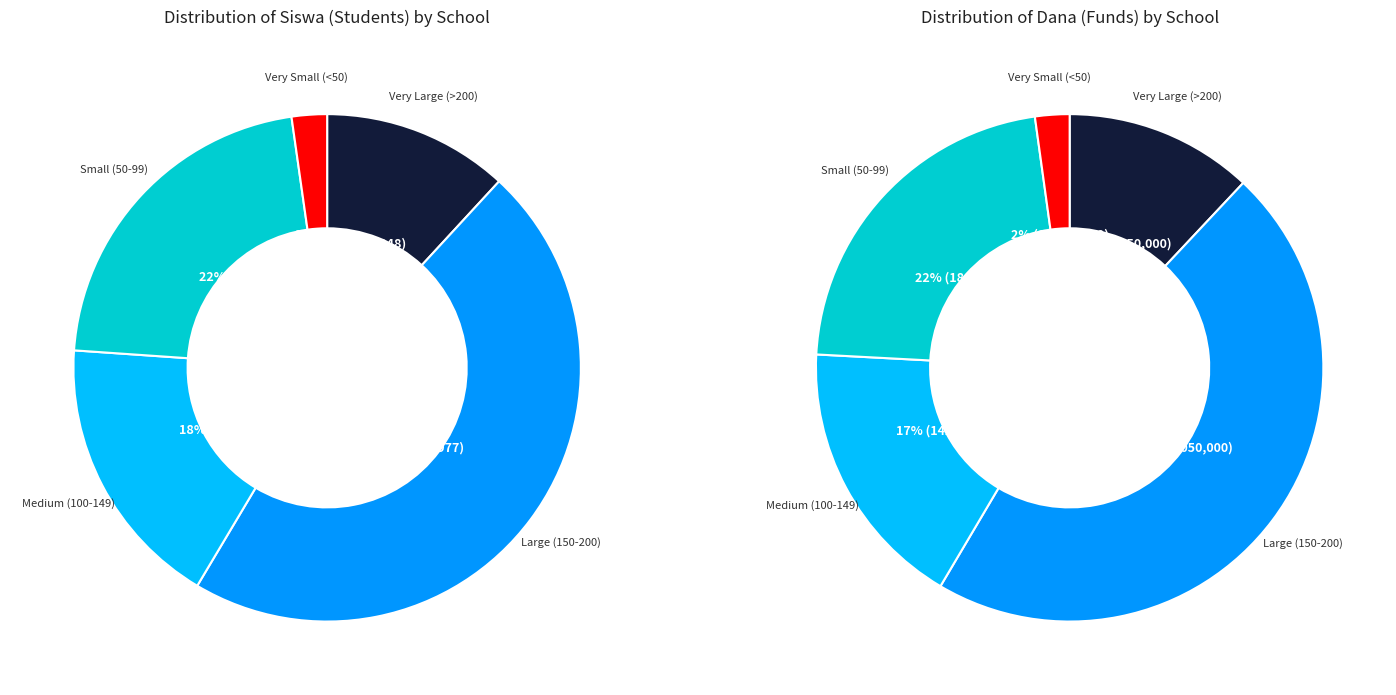

What is the difference between the highest and lowest values at 2?

44099887